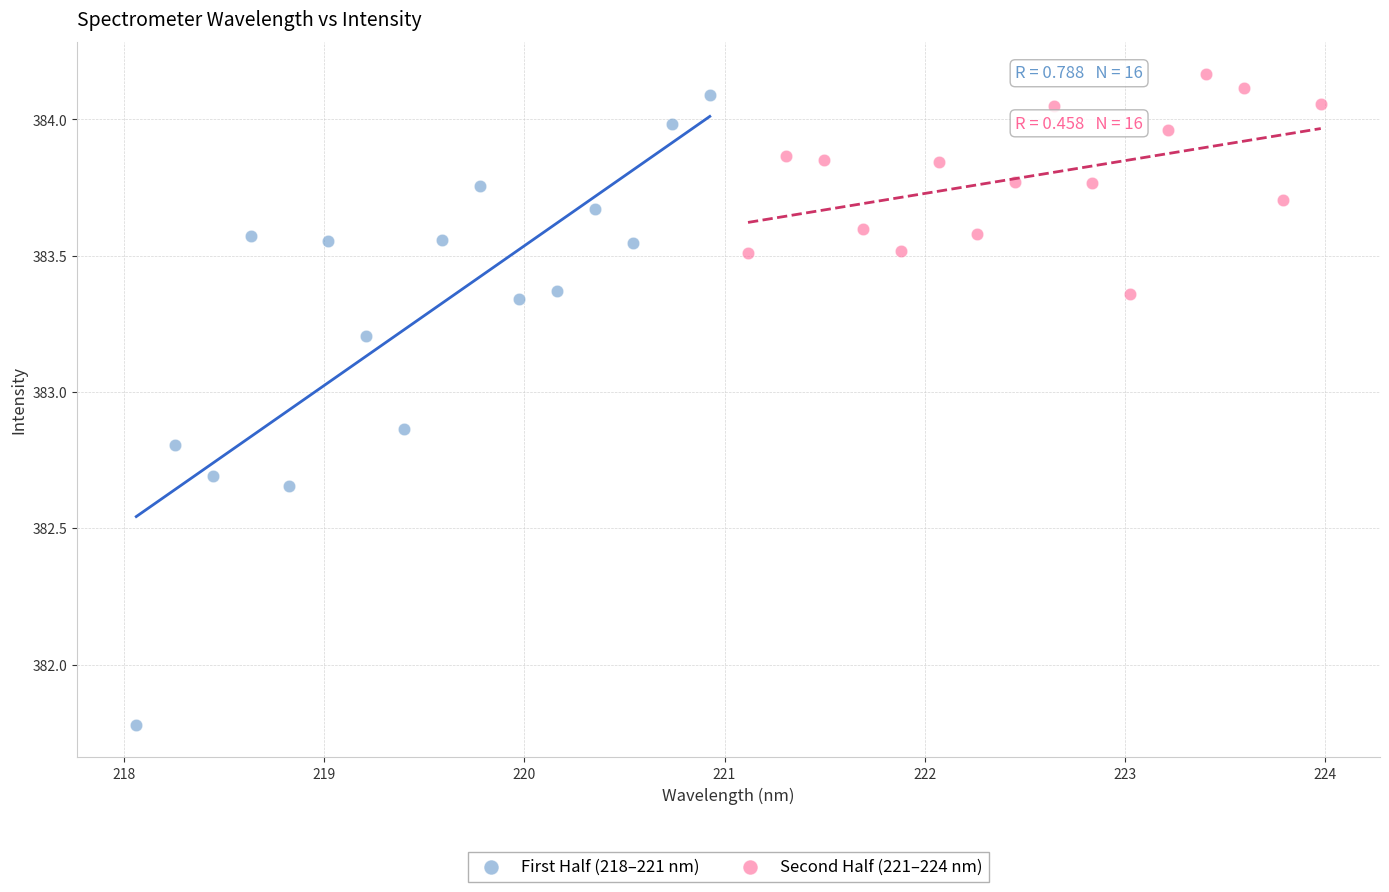

Which series has the largest Y range (max minus min)?

First Half (218–221 nm)